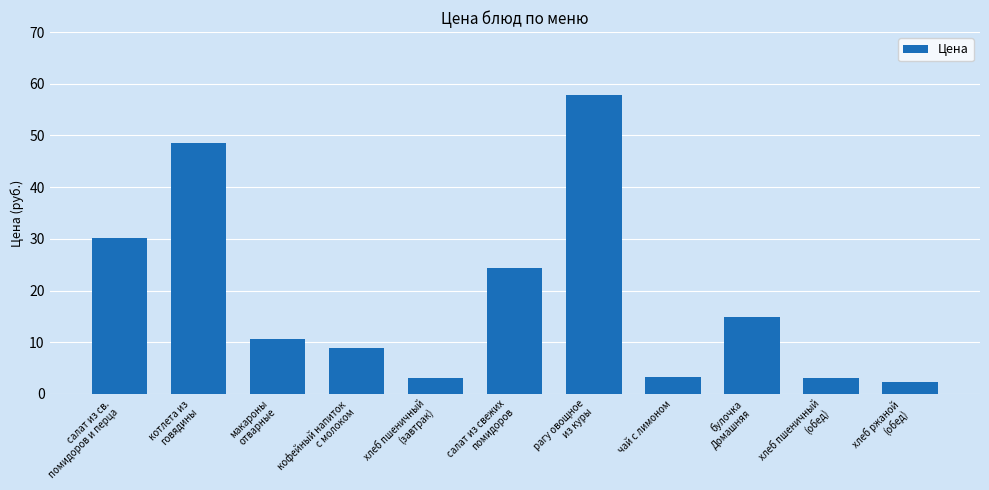

How many values exceed 10?

6